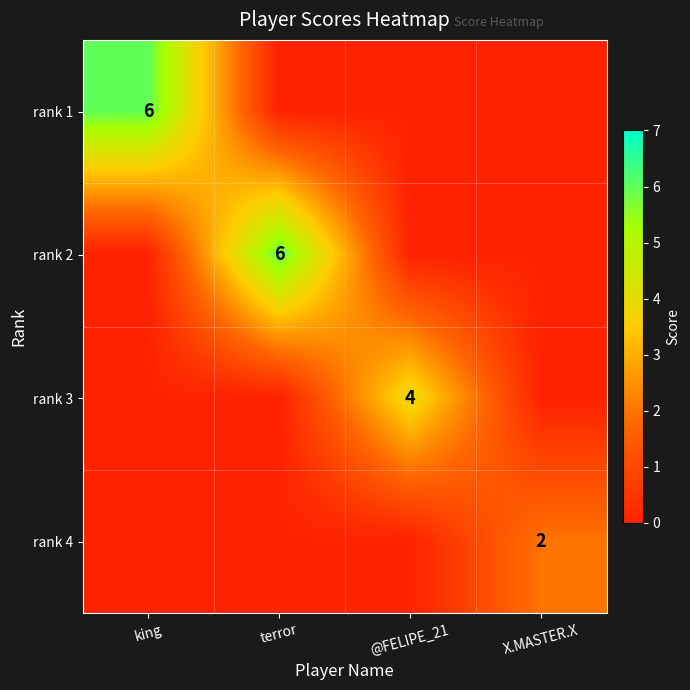

True or false: rank 4 has a value of 2 at X.MASTER.X.

True